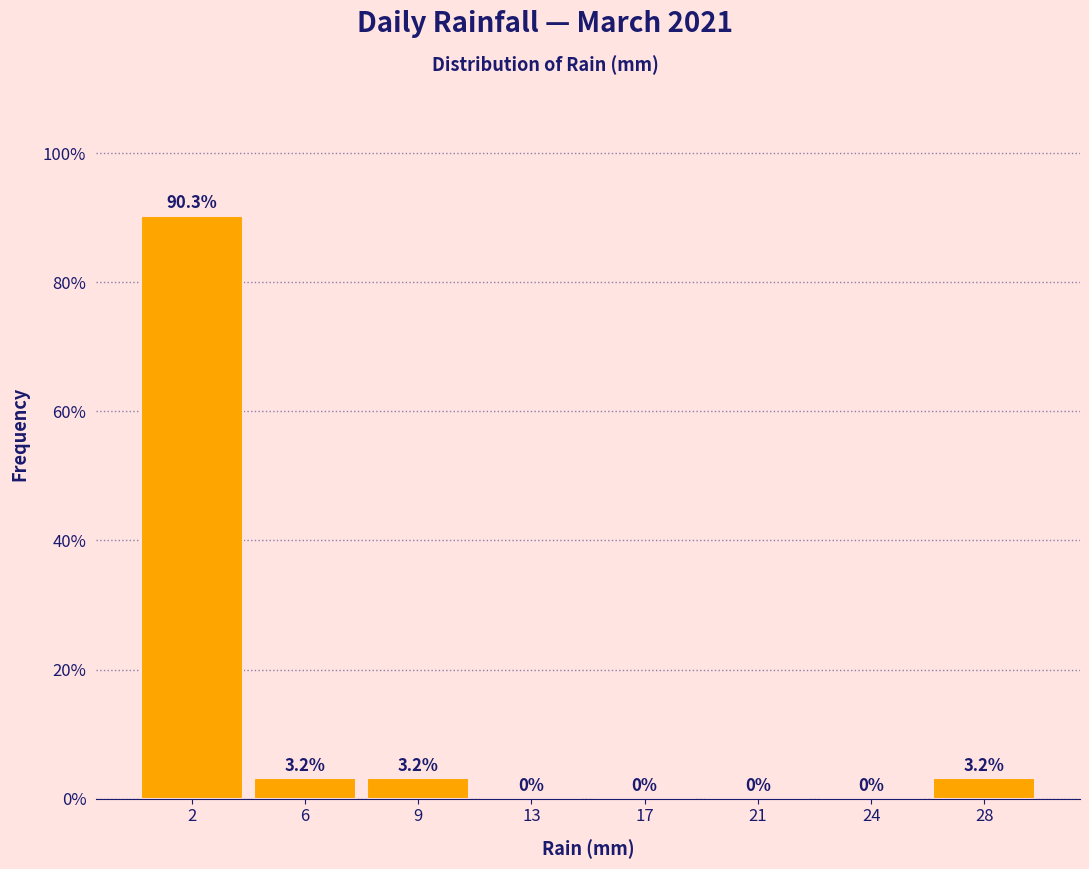

Are the bars horizontal?

No